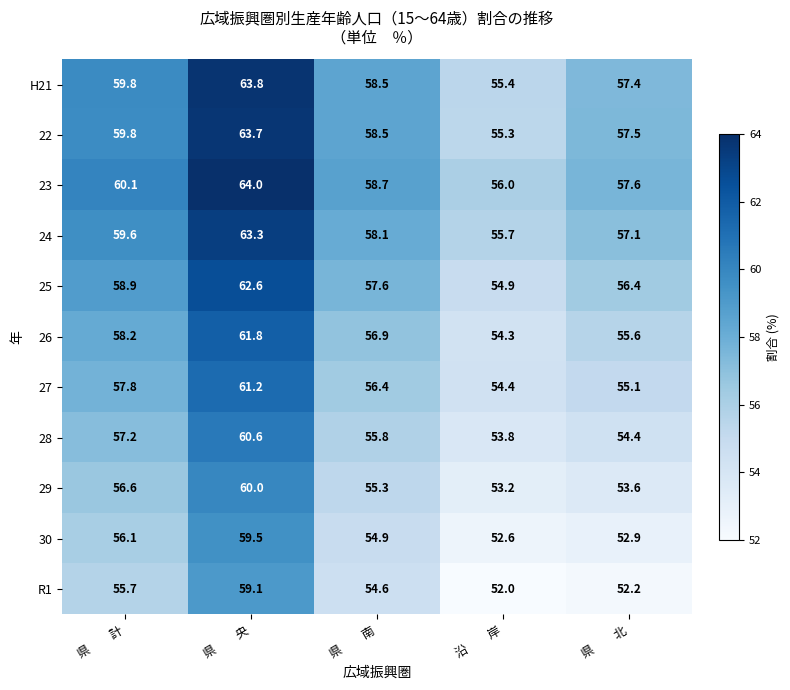

Rank the series by their maximum value, from lowest to highest.

R1, 30, 29, 28, 27, 26, 25, 24, 22, H21, 23